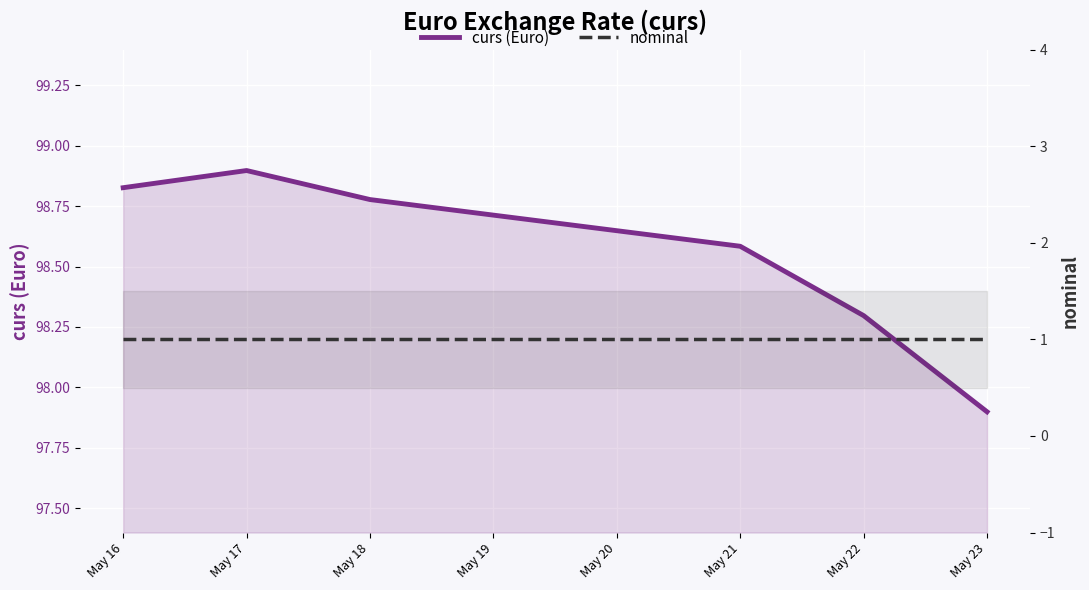

At which category does the chart reach its peak across all series?

May 17